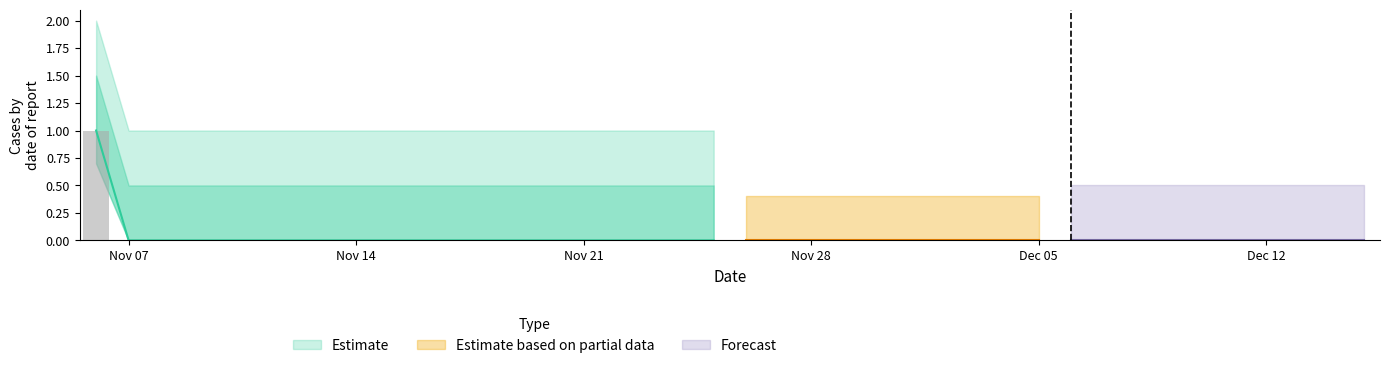

Reading left to right, list all the values displayed in this chart.

2022-11-06=1	2022-11-07=0	2022-11-08=0	2022-11-09=0	2022-11-10=0	2022-11-11=0	2022-11-12=0	2022-11-13=0	2022-11-14=0	2022-11-15=0	2022-11-16=0	2022-11-17=0	2022-11-18=0	2022-11-19=0	2022-11-20=0	2022-11-21=0	2022-11-22=0	2022-11-23=0	2022-11-24=0	2022-11-25=0	2022-11-26=0	2022-11-27=0	2022-11-28=0	2022-11-29=0	2022-11-30=0	2022-12-01=0	2022-12-02=0	2022-12-03=0	2022-12-04=0	2022-12-05=0	2022-12-06=0	2022-12-07=0	2022-12-08=0	2022-12-09=0	2022-12-10=0	2022-12-11=0	2022-12-12=0	2022-12-13=0	2022-12-14=0	2022-12-15=0